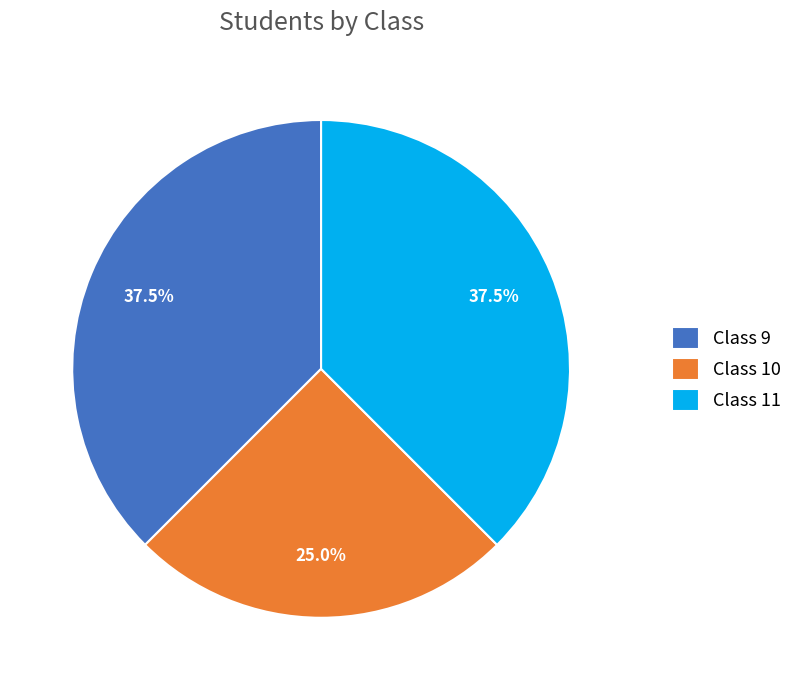

Which slice is the smallest?

Class 10